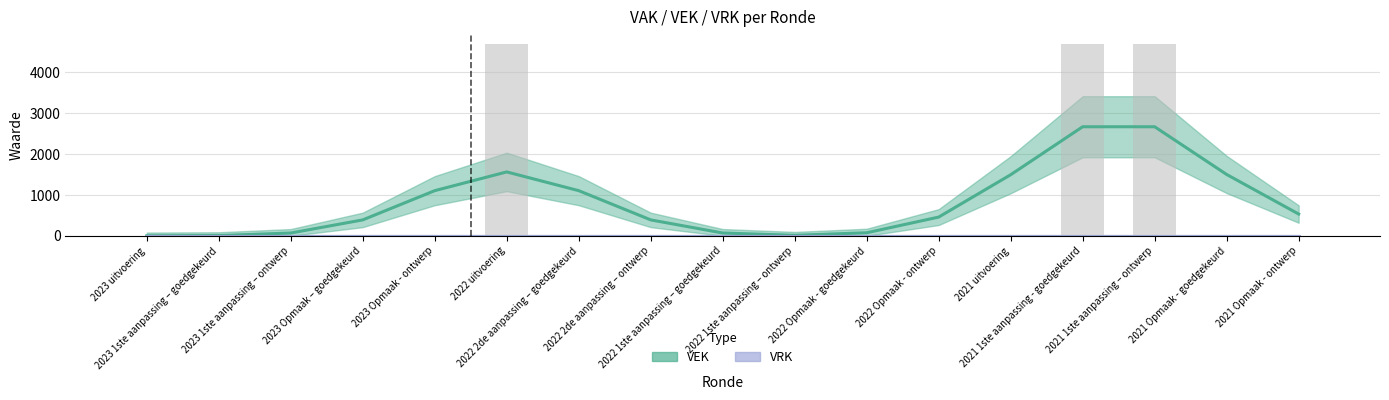

What position from the right is 2022 1ste aanpassing – goedgekeurd?

9